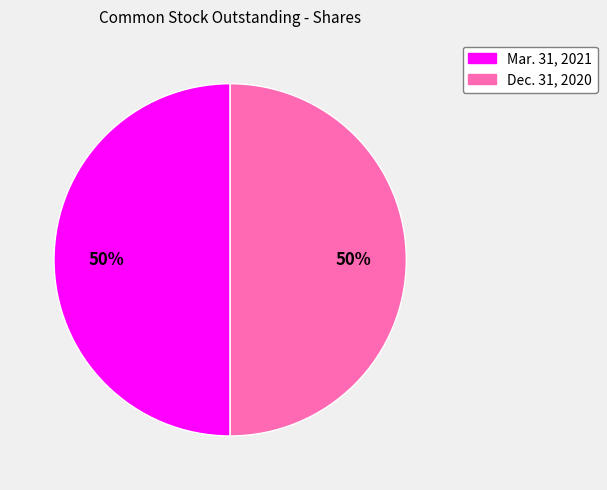

Is it true that Dec. 31, 2020 is 57% of the pie?

False